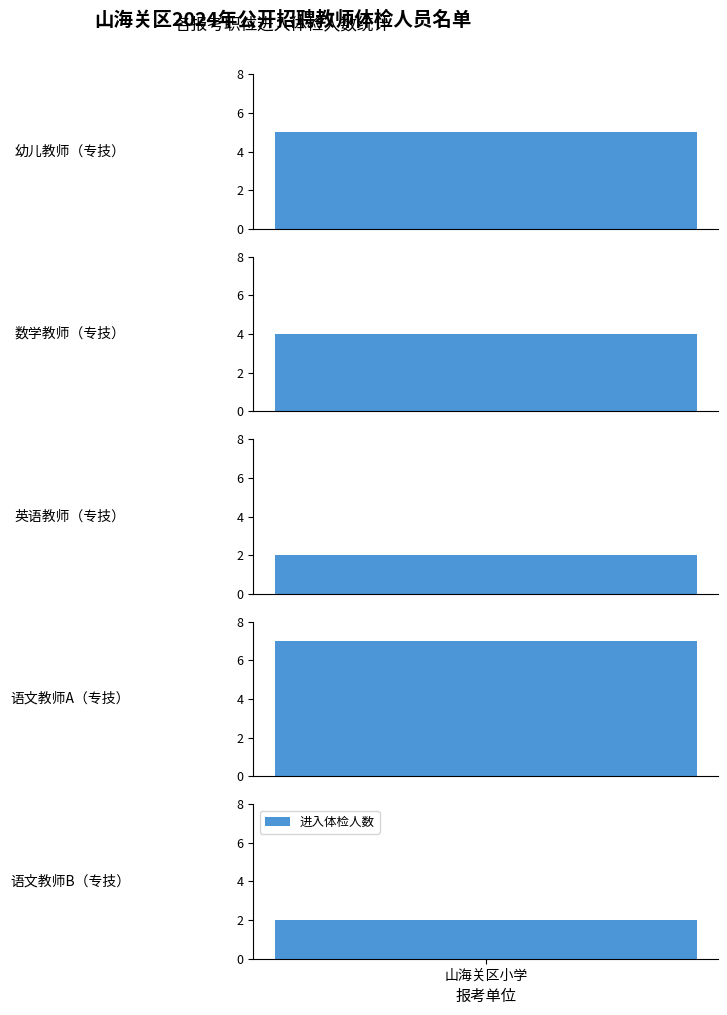

Read the value at 幼儿教师（专技）.

5